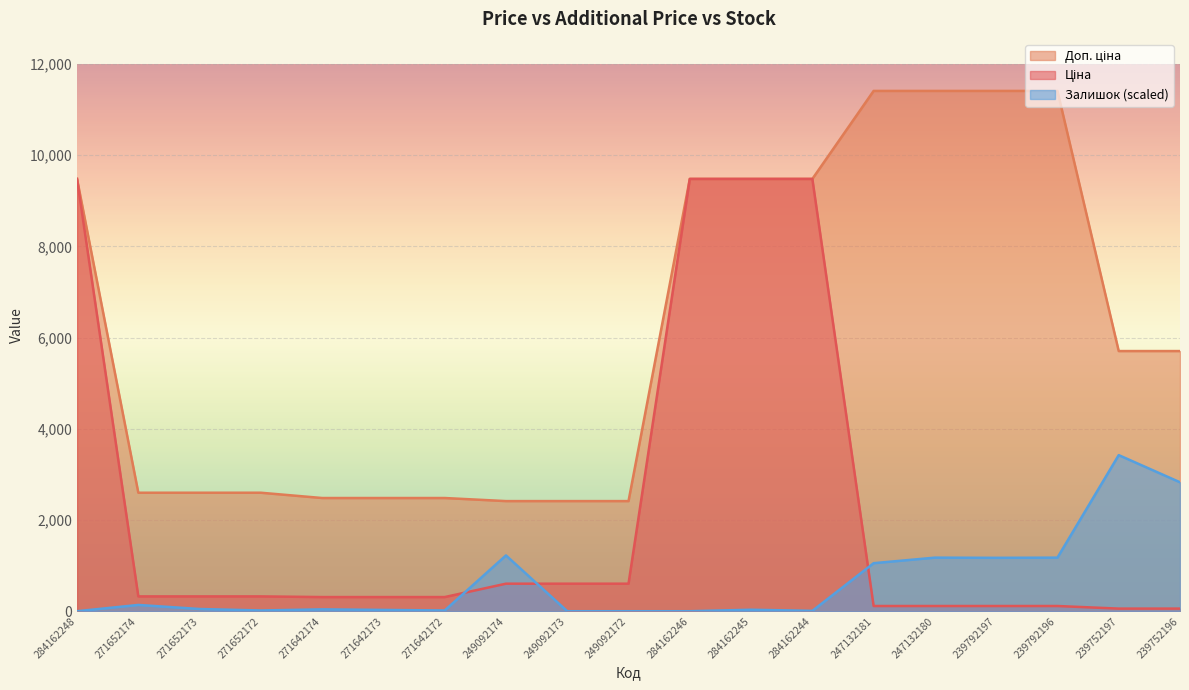

How many data points in Ціна are above 324?

10